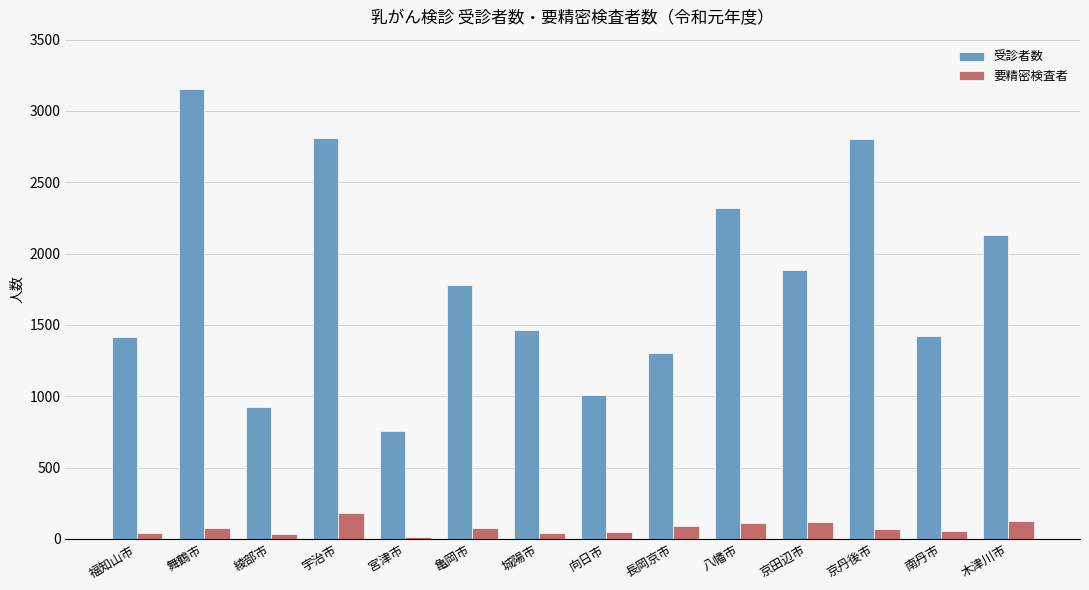

Between 宮津市 and 長岡京市, which series saw the biggest shift?

受診者数